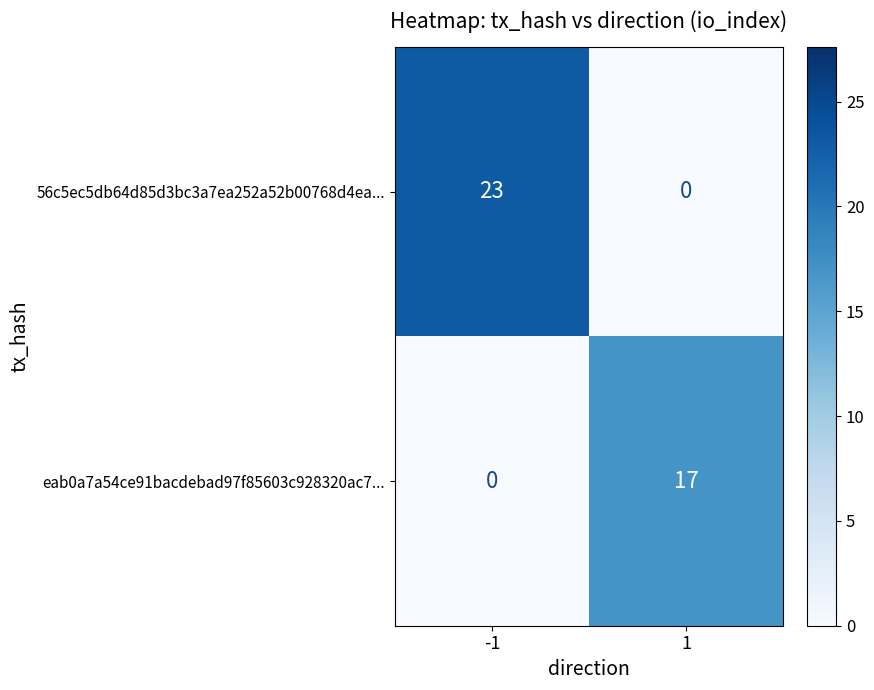

At how many categories does at least one series exceed 2?

2